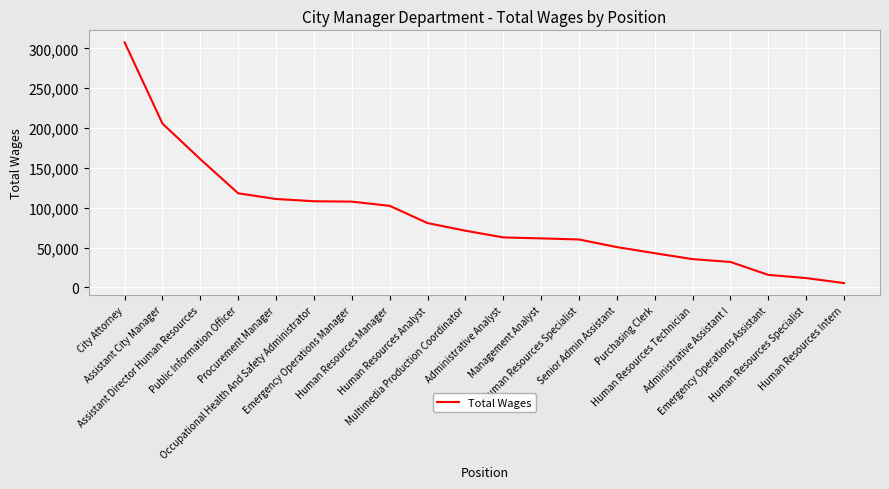

Is this an area chart (filled region under the line)?

No